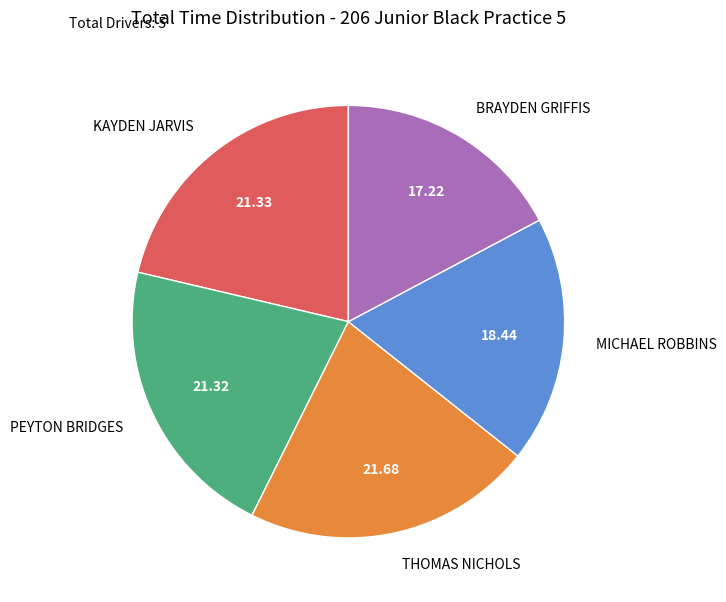

Approximately how many times larger is the value at KAYDEN JARVIS compared to THOMAS NICHOLS?

1.0